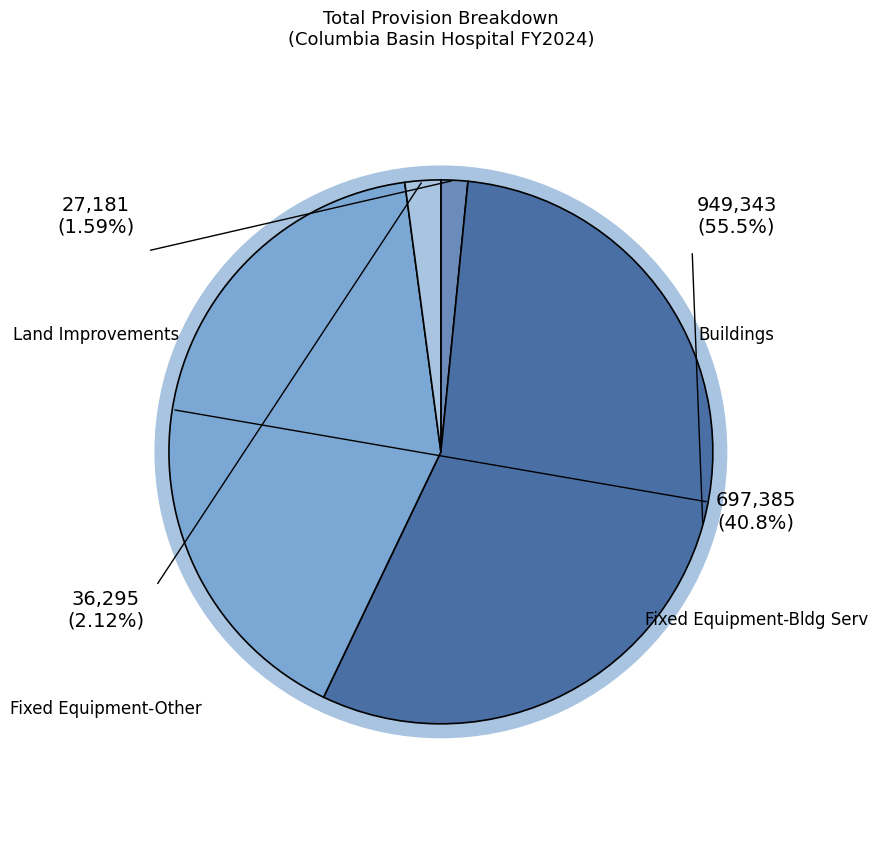

Does Buildings account for over 50% of the chart?

Yes